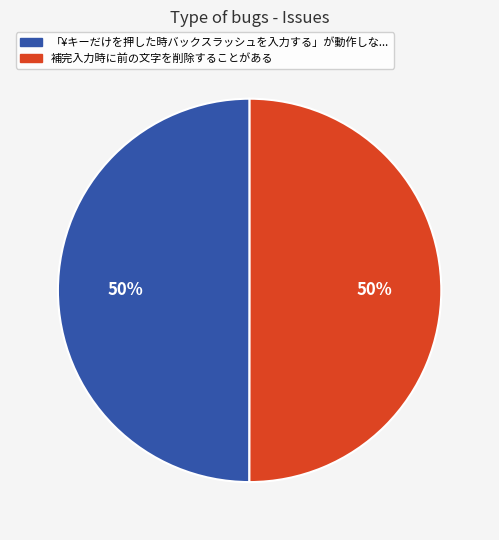

To the nearest percent, what is the average slice percentage?

50%